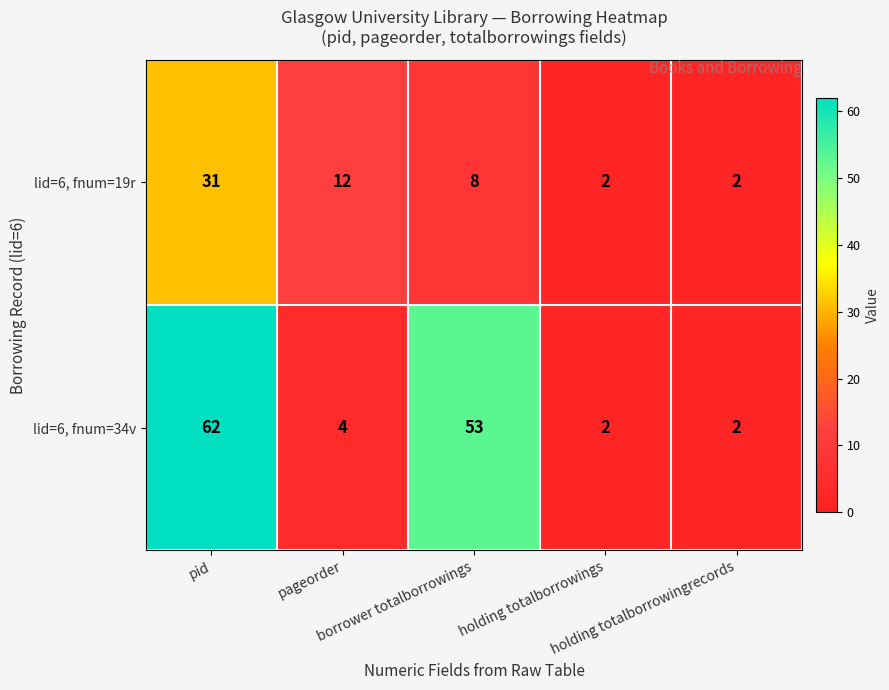

Count the lid=6, fnum=19r values in the range 2 to 12.

4